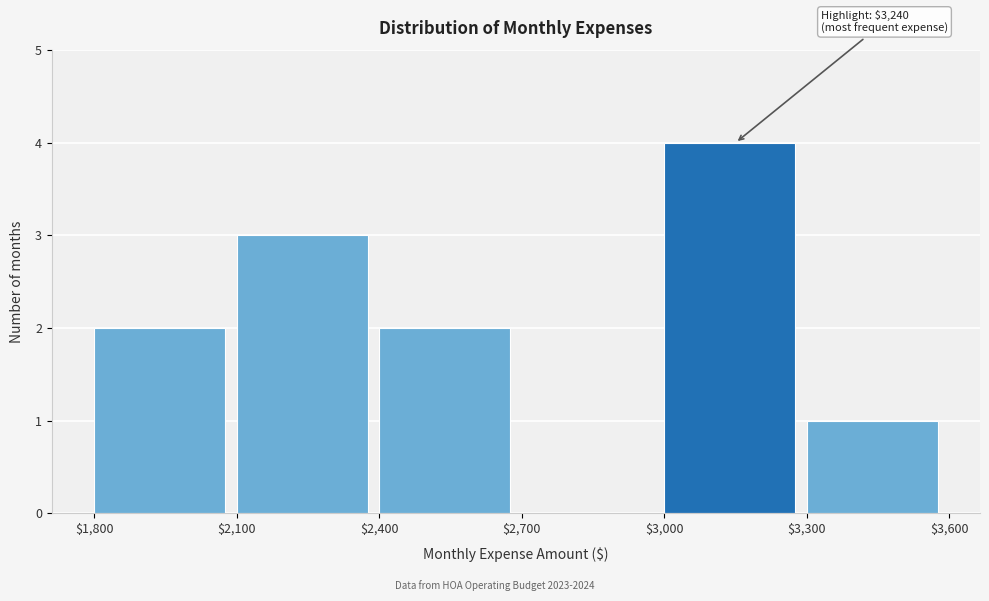

Over which range of the x-axis is the bar tallest?

$3,000 to $3,300